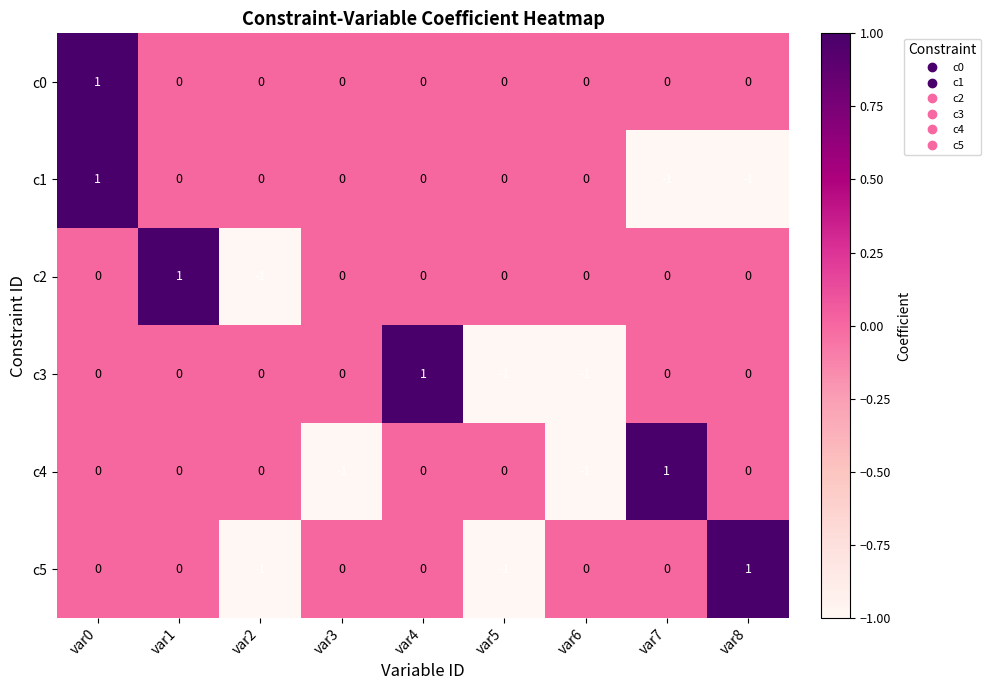

True or false: c5 has a value of 1 at var1.

False